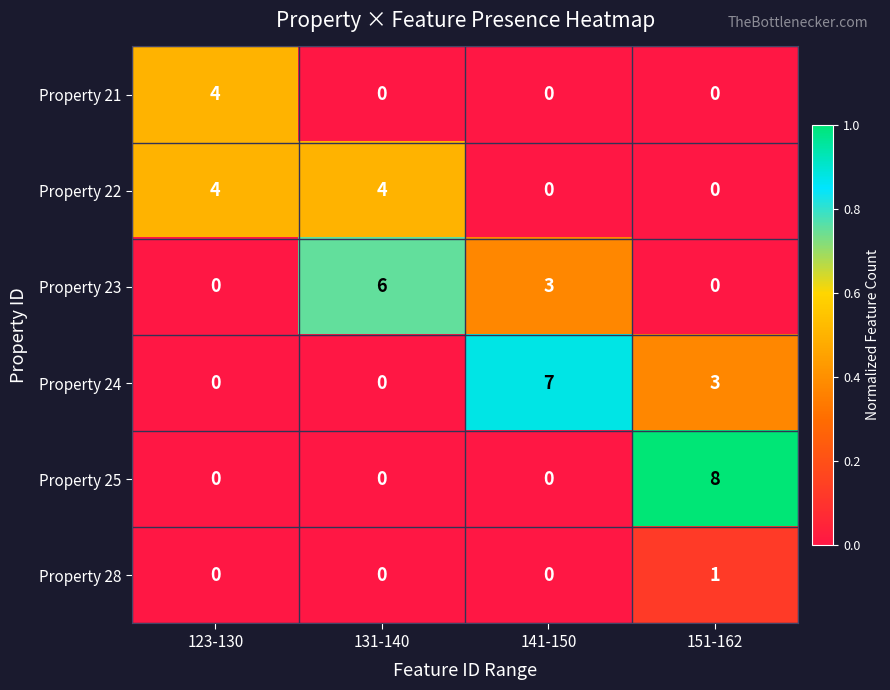

Is it true that Property 28 equals 1 at 151-162?

True